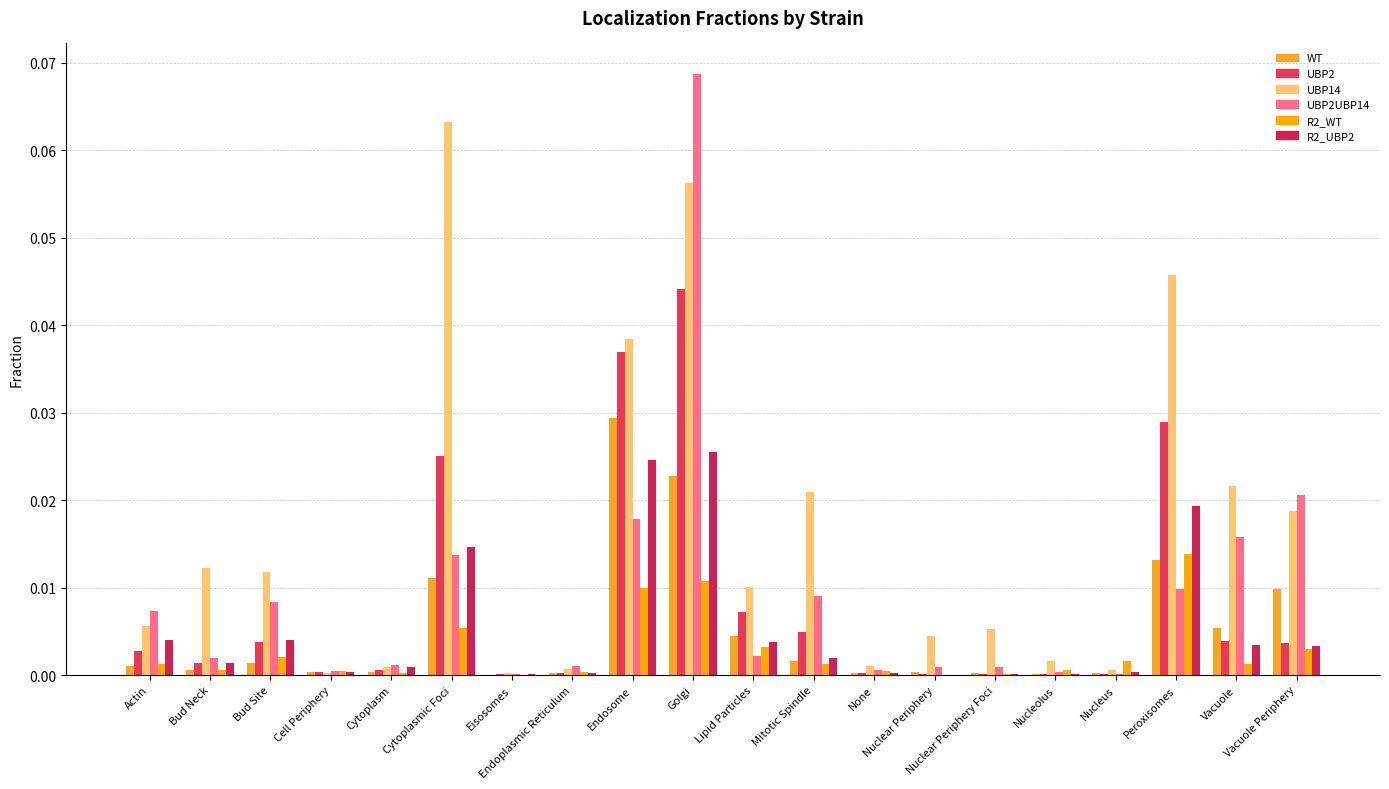

How many categories are shown in the chart?

20